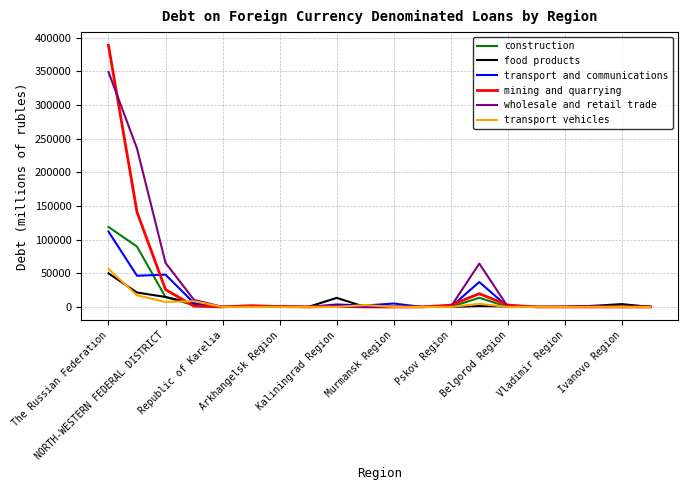

What is the maximum value shown in the chart?

388731